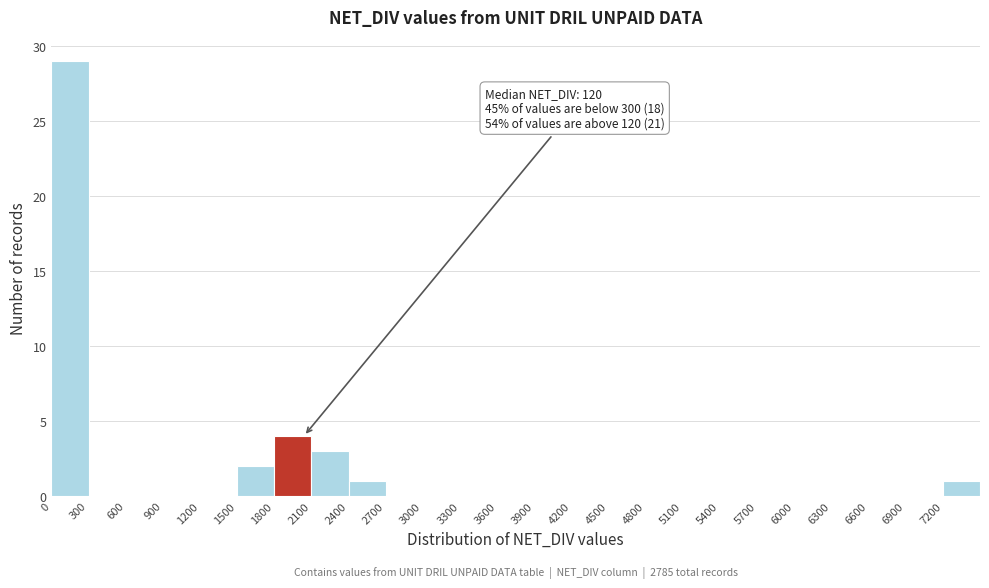

Which range on the x-axis has the tallest bar?

0 to 300